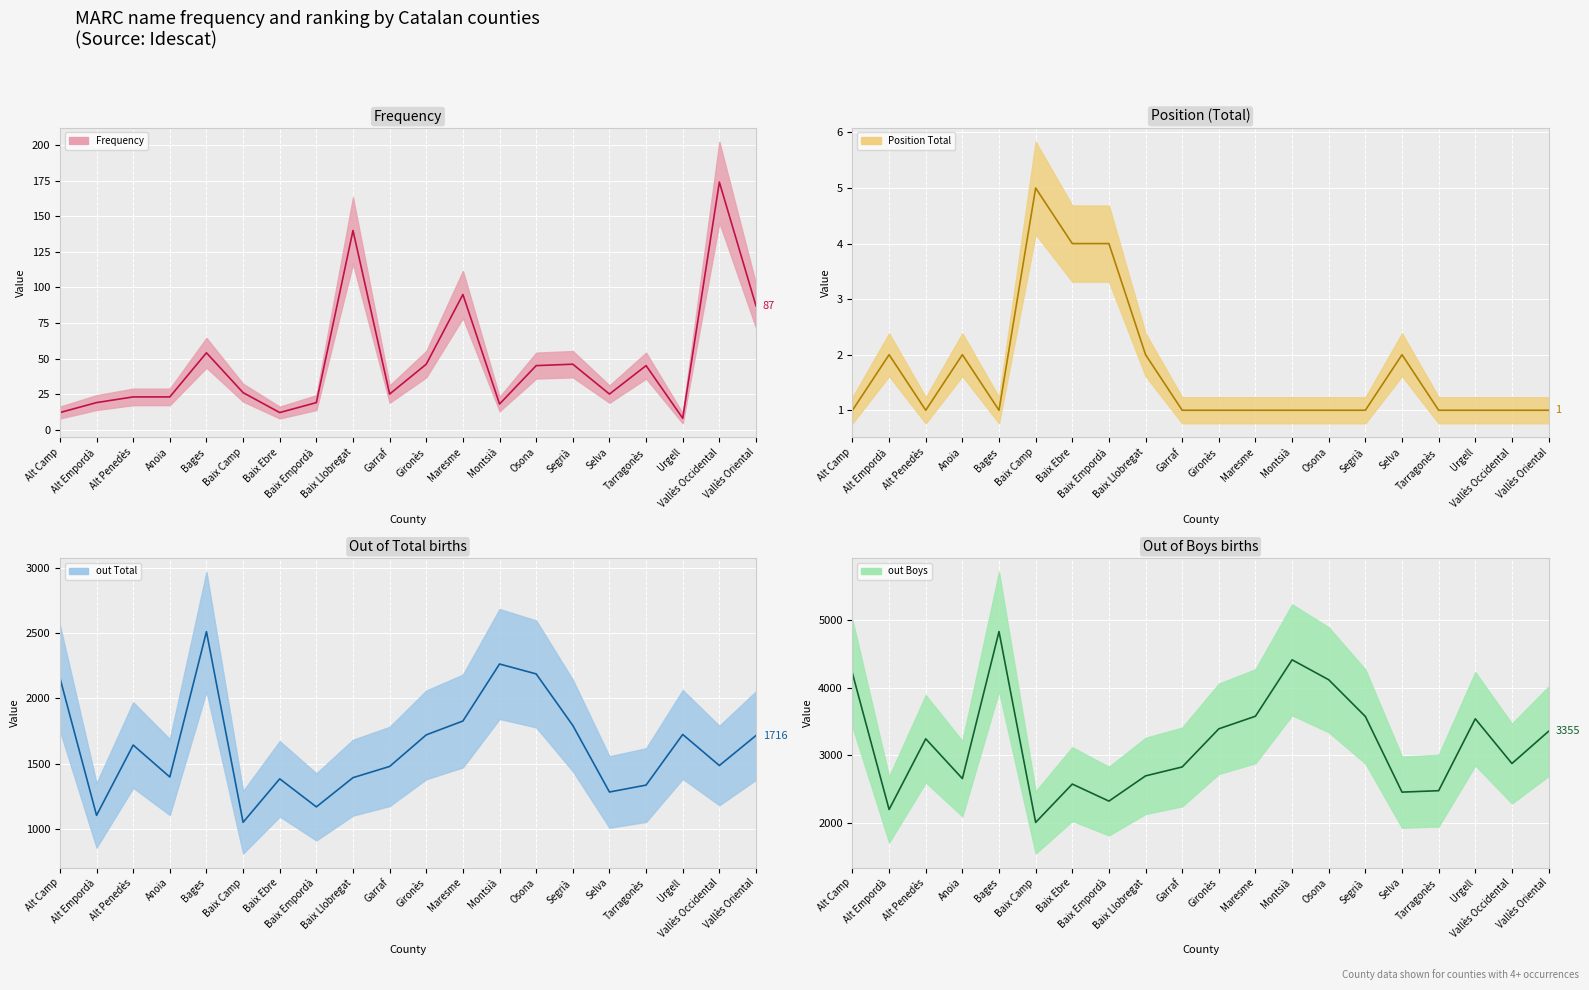

Reading left to right, what are all the values shown in this chart?

Frequency (mean): Alt Camp=12	Alt Empordà=19	Alt Penedès=23	Anoia=23	Bages=54	Baix Camp=26	Baix Ebre=12	Baix Empordà=19	Baix Llobregat=140	Garraf=25	Gironès=46	Maresme=95	Montsià=18	Osona=45	Segrià=46	Selva=25	Tarragonès=45	Urgell=8	Vallès Occidental=174	Vallès Oriental=87
Position Total (mean): Alt Camp=1	Alt Empordà=2	Alt Penedès=1	Anoia=2	Bages=1	Baix Camp=5	Baix Ebre=4	Baix Empordà=4	Baix Llobregat=2	Garraf=1	Gironès=1	Maresme=1	Montsià=1	Osona=1	Segrià=1	Selva=2	Tarragonès=1	Urgell=1	Vallès Occidental=1	Vallès Oriental=1
out Total (mean): Alt Camp=2158	Alt Empordà=1104	Alt Penedès=1643	Anoia=1398	Bages=2512	Baix Camp=1051	Baix Ebre=1384	Baix Empordà=1169	Baix Llobregat=1393	Garraf=1479	Gironès=1721	Maresme=1827	Montsià=2264	Osona=2188	Segrià=1793	Selva=1283	Tarragonès=1336	Urgell=1724	Vallès Occidental=1486	Vallès Oriental=1716
out Boys (mean): Alt Camp=4211	Alt Empordà=2199	Alt Penedès=3244	Anoia=2656	Bages=4830	Baix Camp=2008	Baix Ebre=2575	Baix Empordà=2323	Baix Llobregat=2696	Garraf=2828	Gironès=3392	Maresme=3578	Montsià=4412	Osona=4117	Segrià=3574	Selva=2456	Tarragonès=2477	Urgell=3540	Vallès Occidental=2879	Vallès Oriental=3355